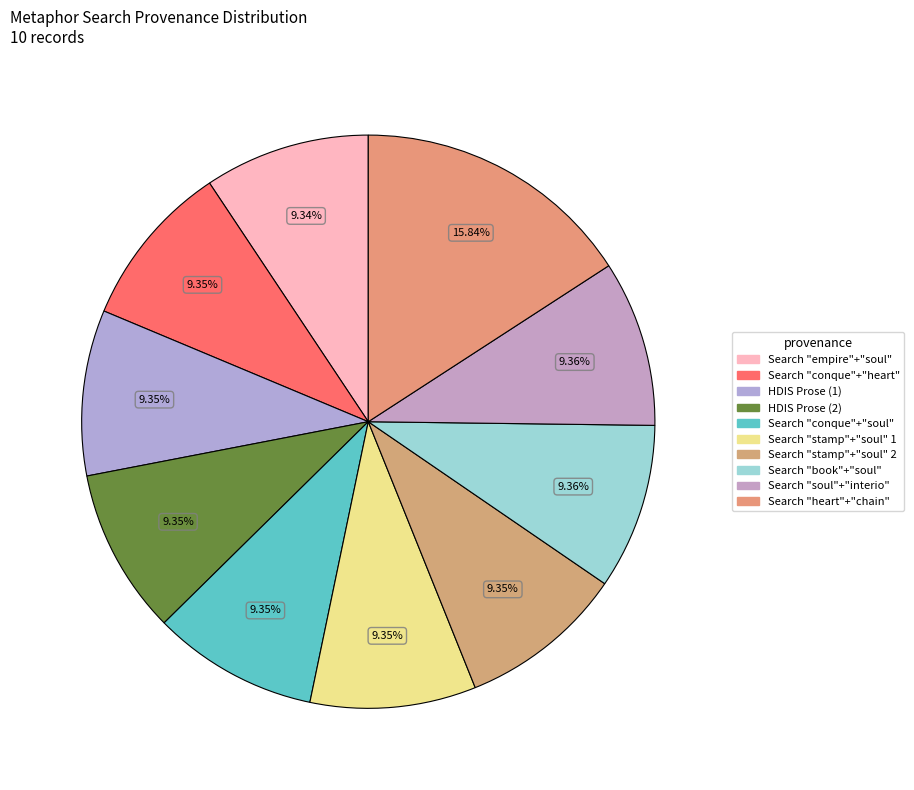

What is the largest slice in the pie chart?

Searching "heart" and chain